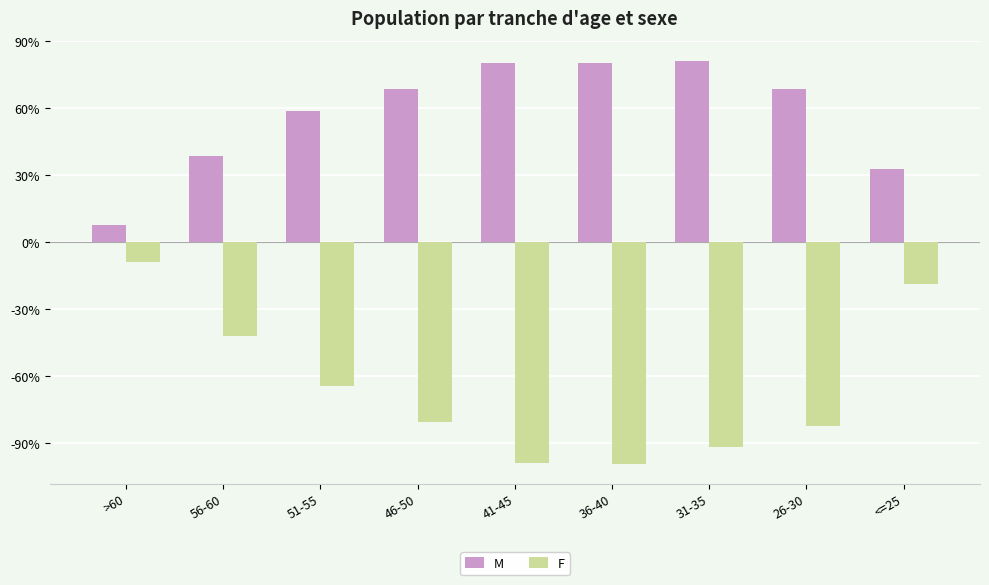

What is the sum of the F values at 31-35 and 26-30?

-5799